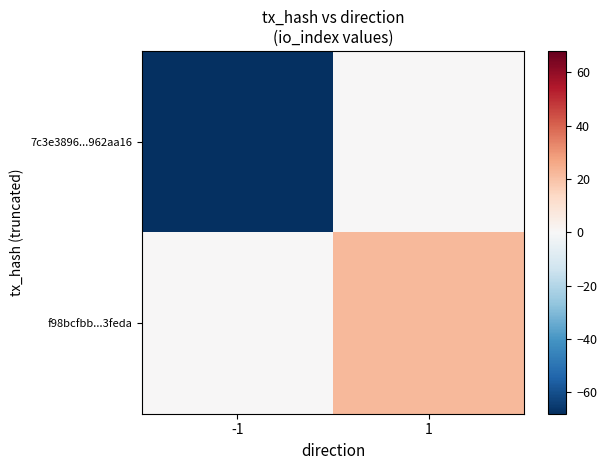

What is the minimum value shown in the chart?

-68